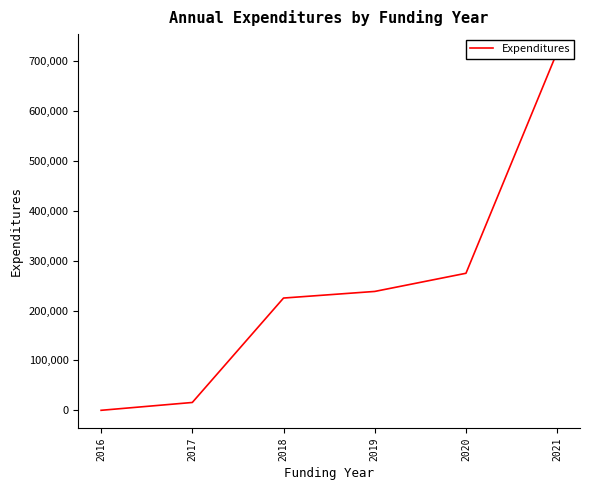

Between 2018 and 2017, which is larger?

2018